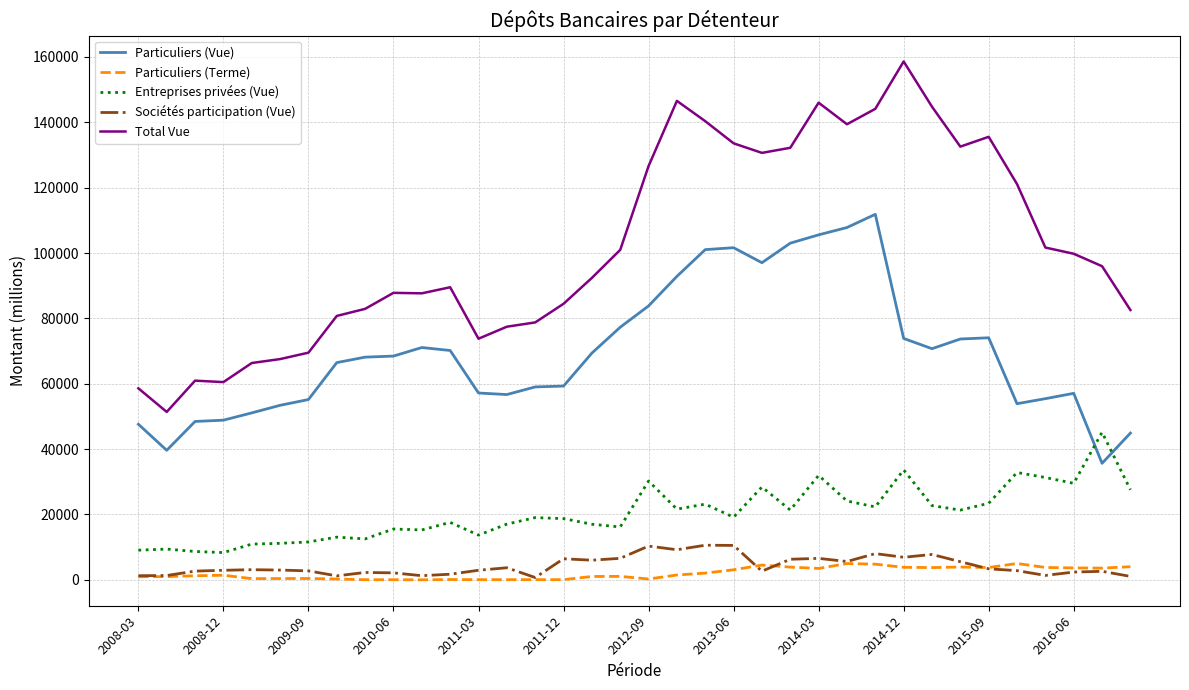

Which series has the largest total across all categories?

Total Vue